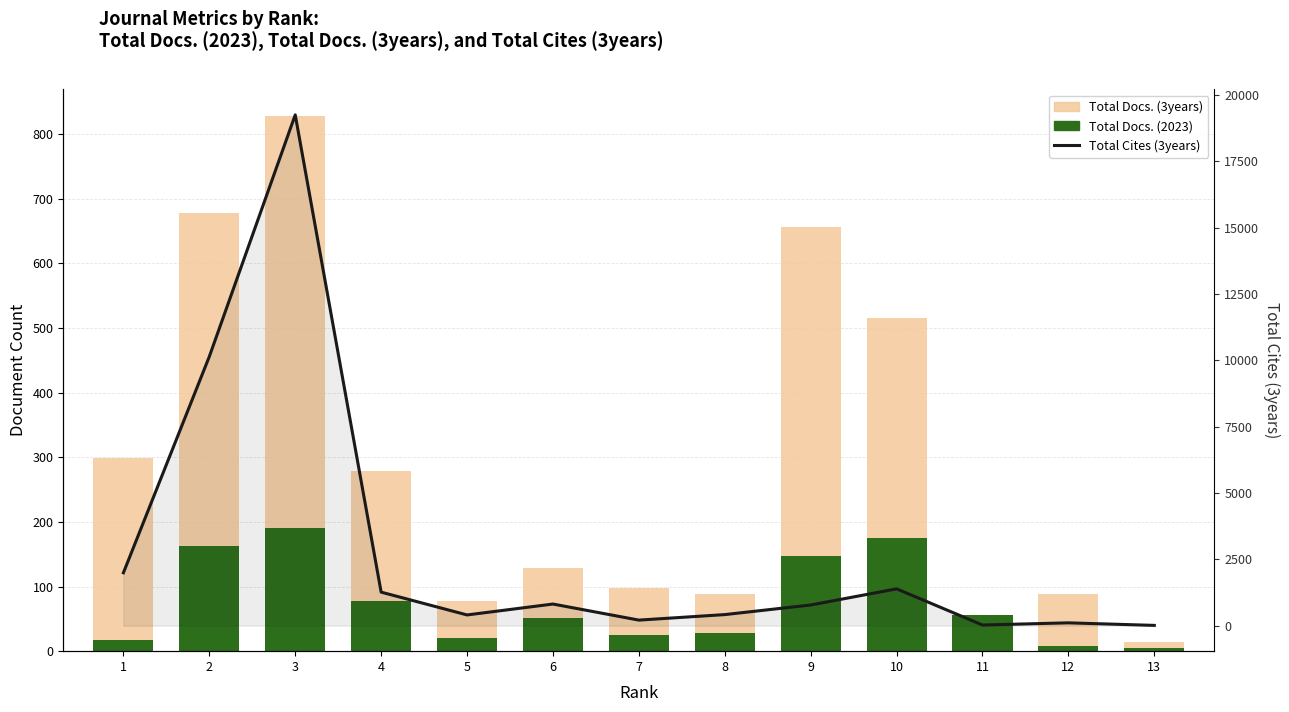

What is the difference between the Total Docs. (3years) values at 8 and 7?

8